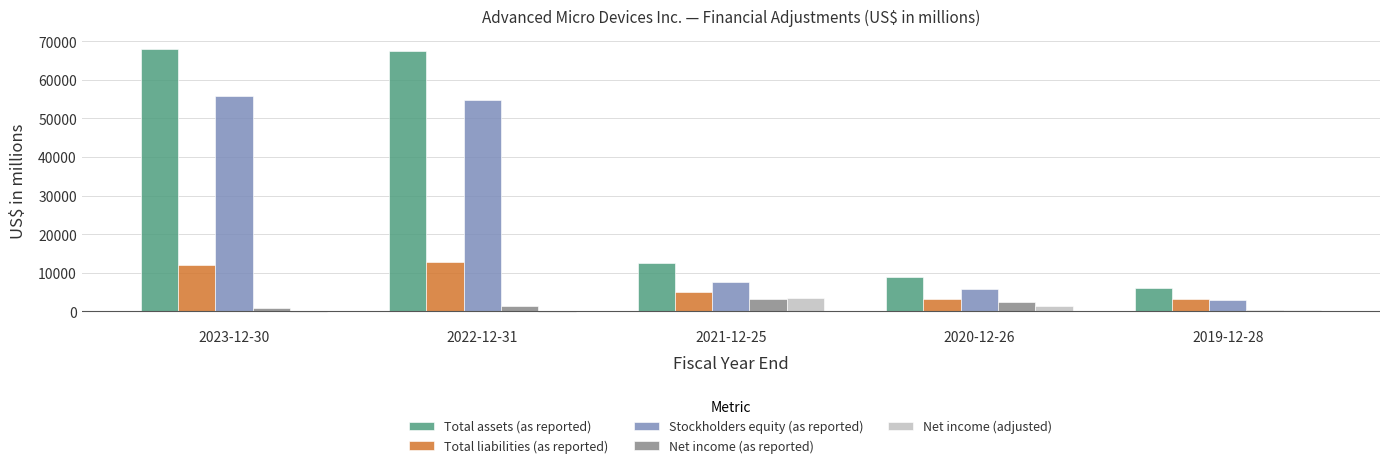

What is the greatest value displayed?

67885